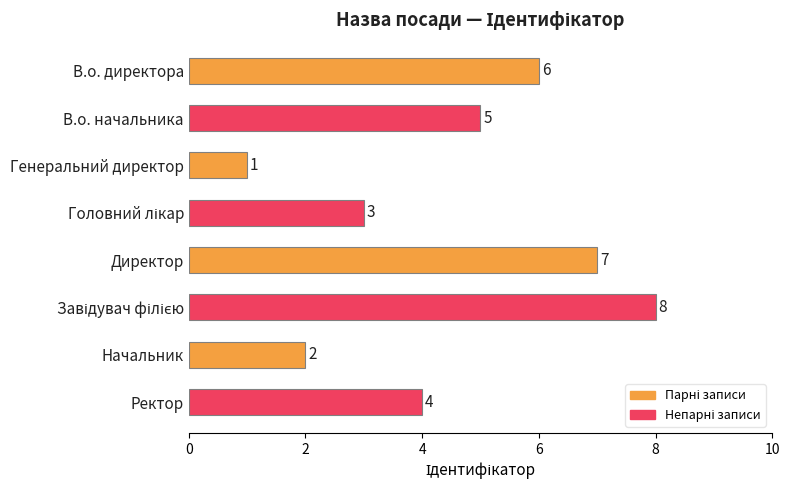

The chart shows a value of 1 at Начальник. True or false?

False